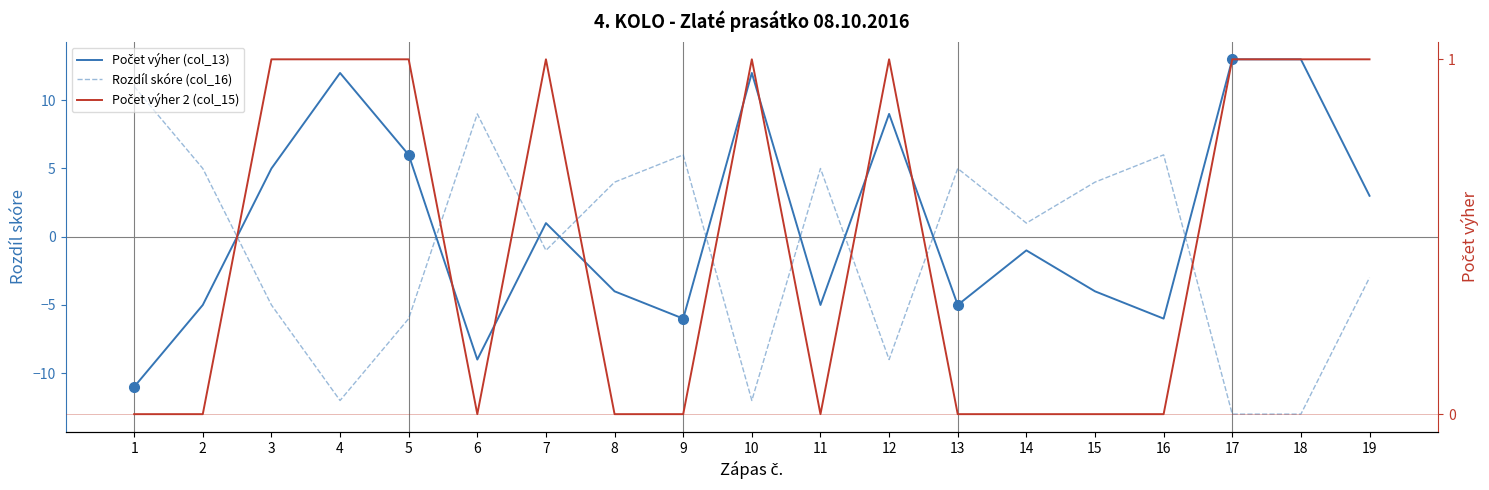

At which label does Rozdíl skóre (col_16) reach its peak?

1